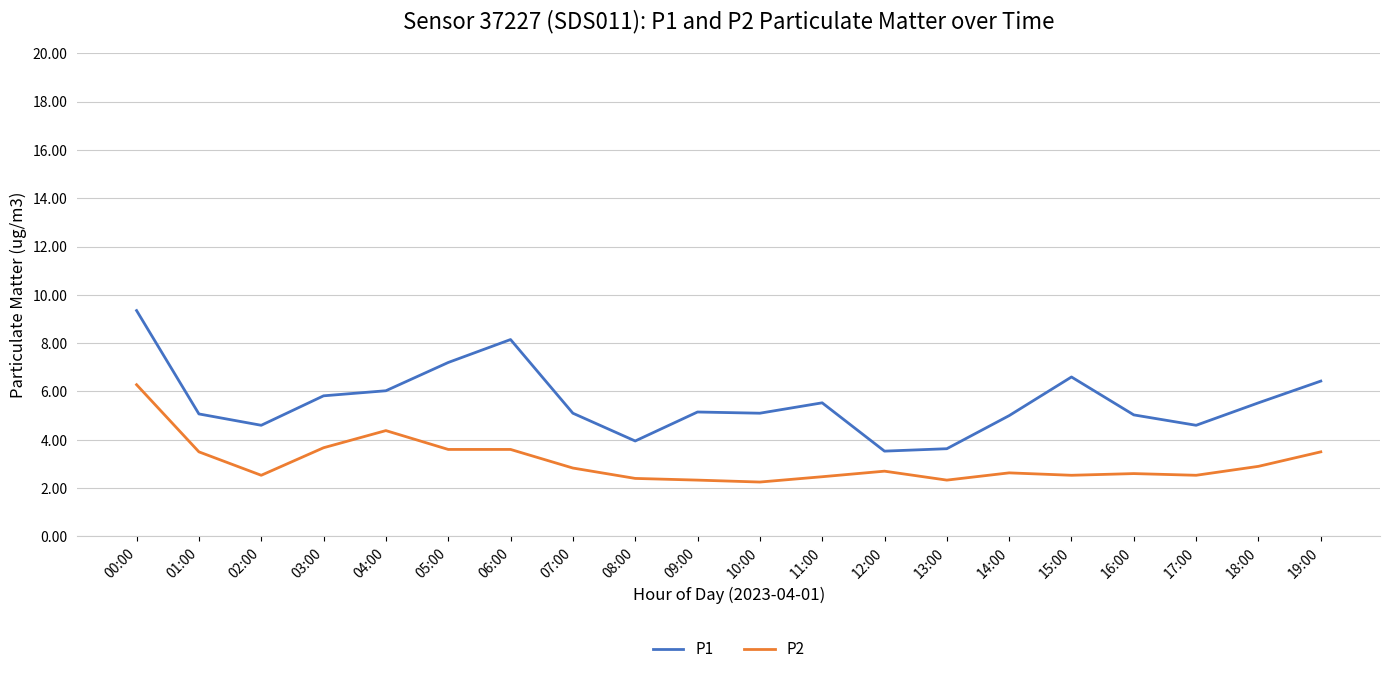

Between 07:00 and 13:00, which series saw the biggest shift?

P1